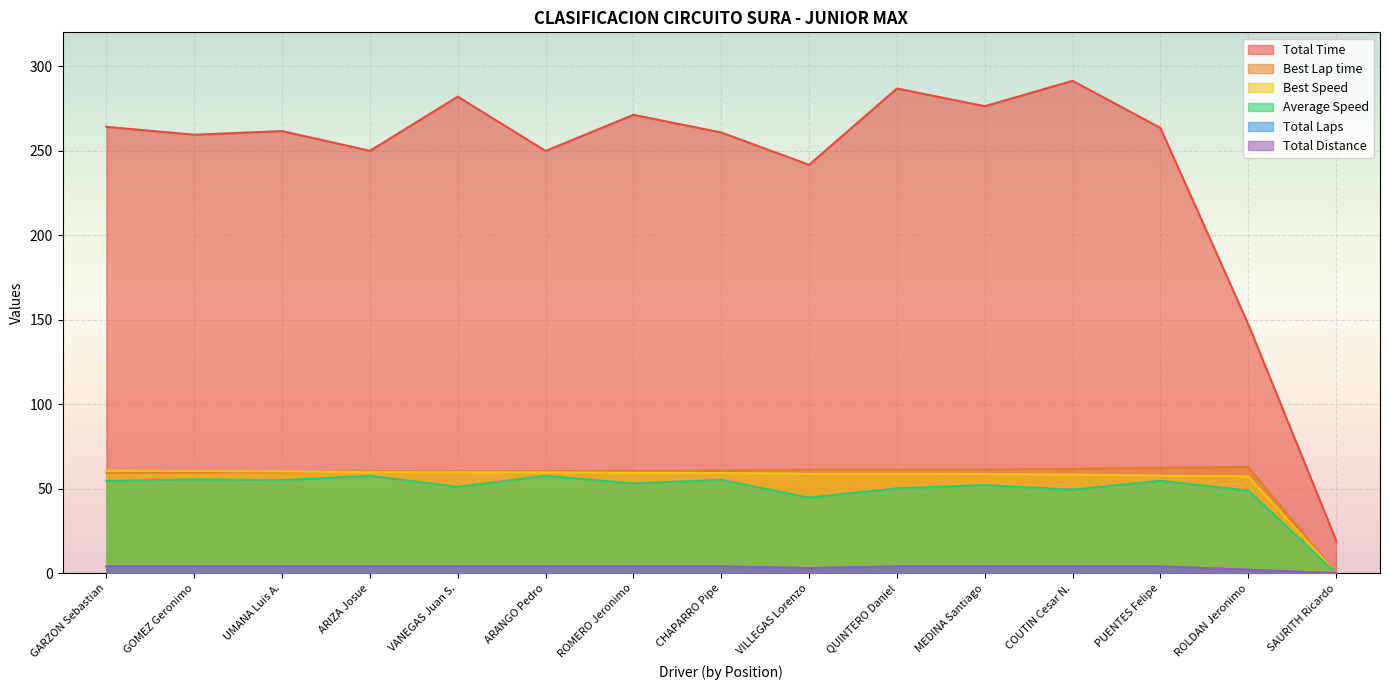

True or false: Total Distance and Best Speed cross at least once.

False